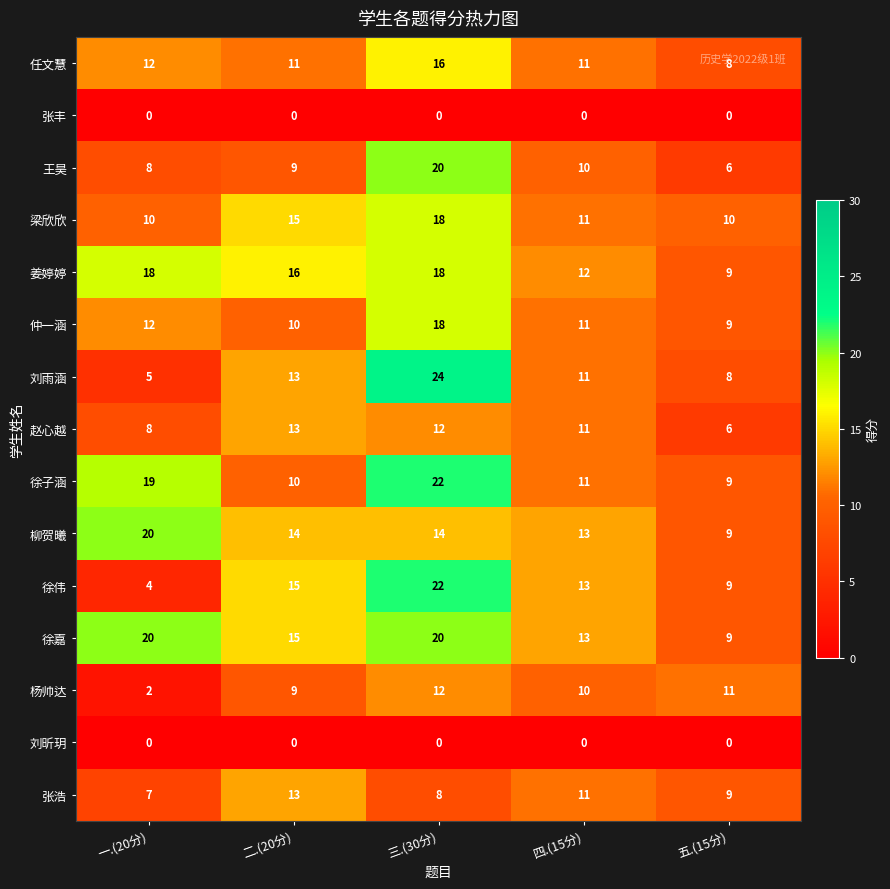

Between 一.(20分) and 四.(15分), which series saw the biggest shift?

徐伟